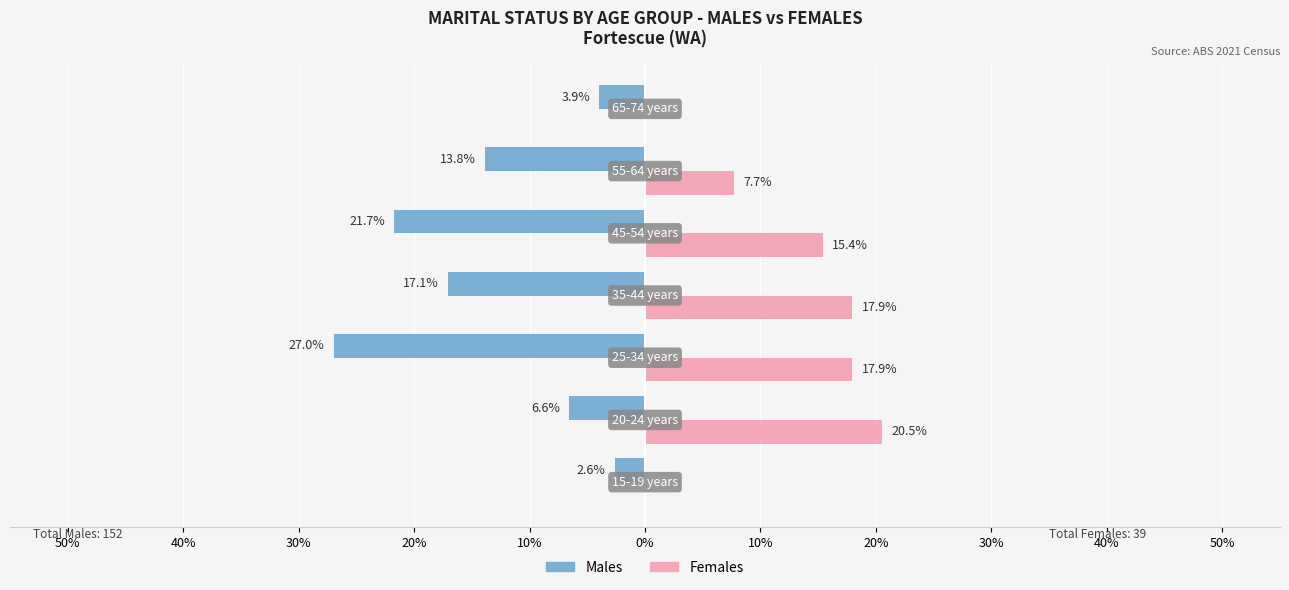

List the series in order of their overall mean, lowest first.

Males, Females